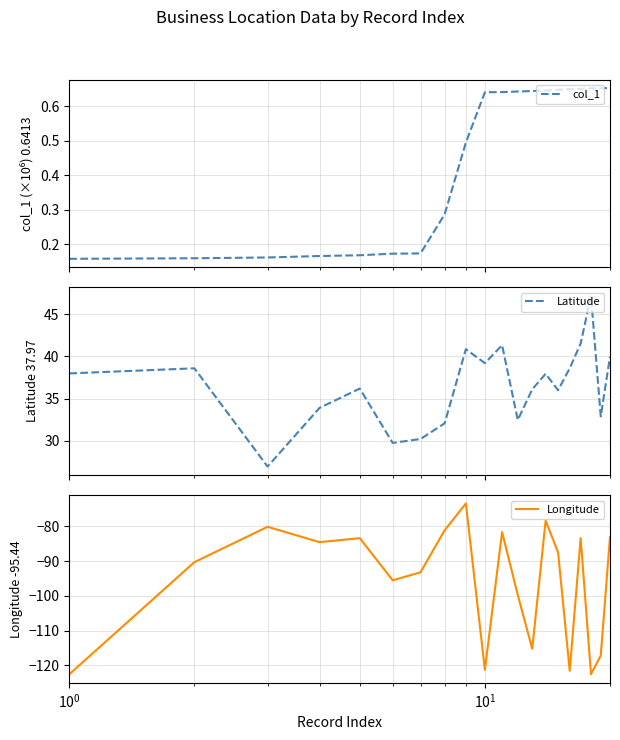

Count the number of categories in the chart.

20